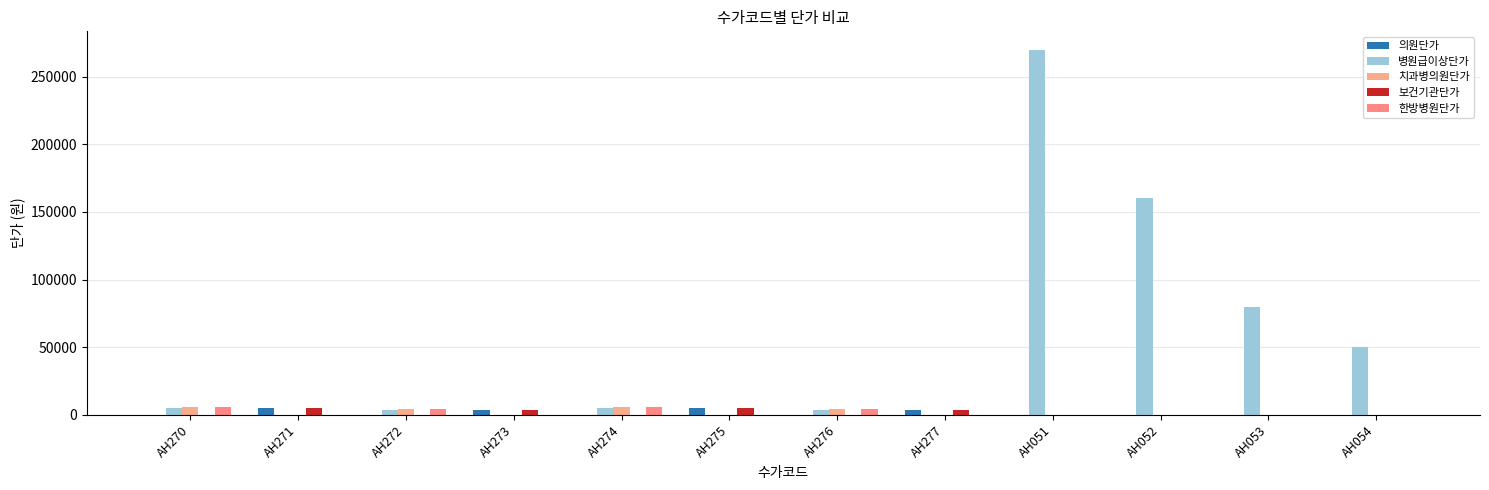

What is the difference between the 한방병원단가 values at AH276 and AH270?

1600